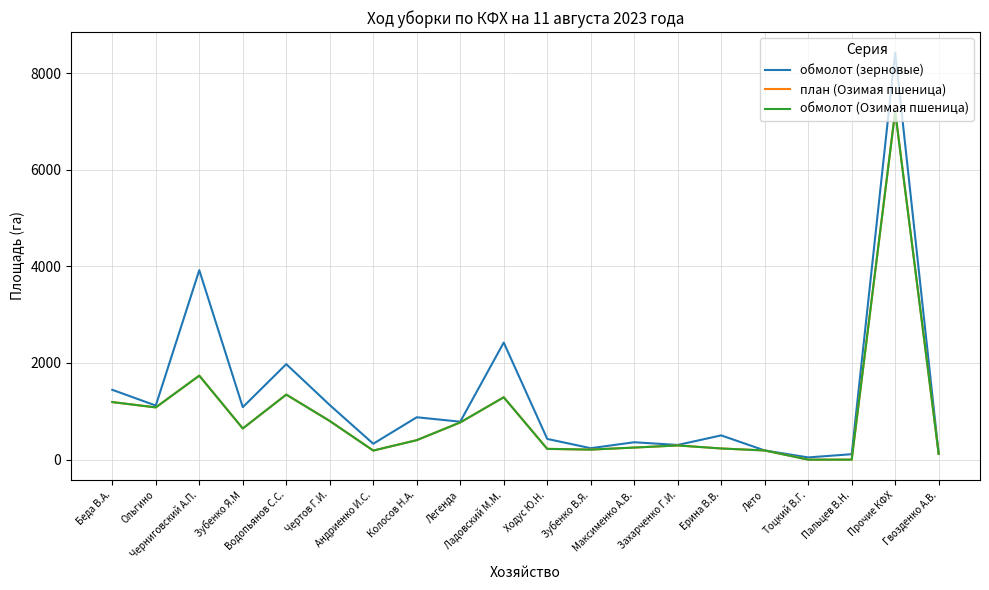

What is the maximum value shown in the chart?

8426.0